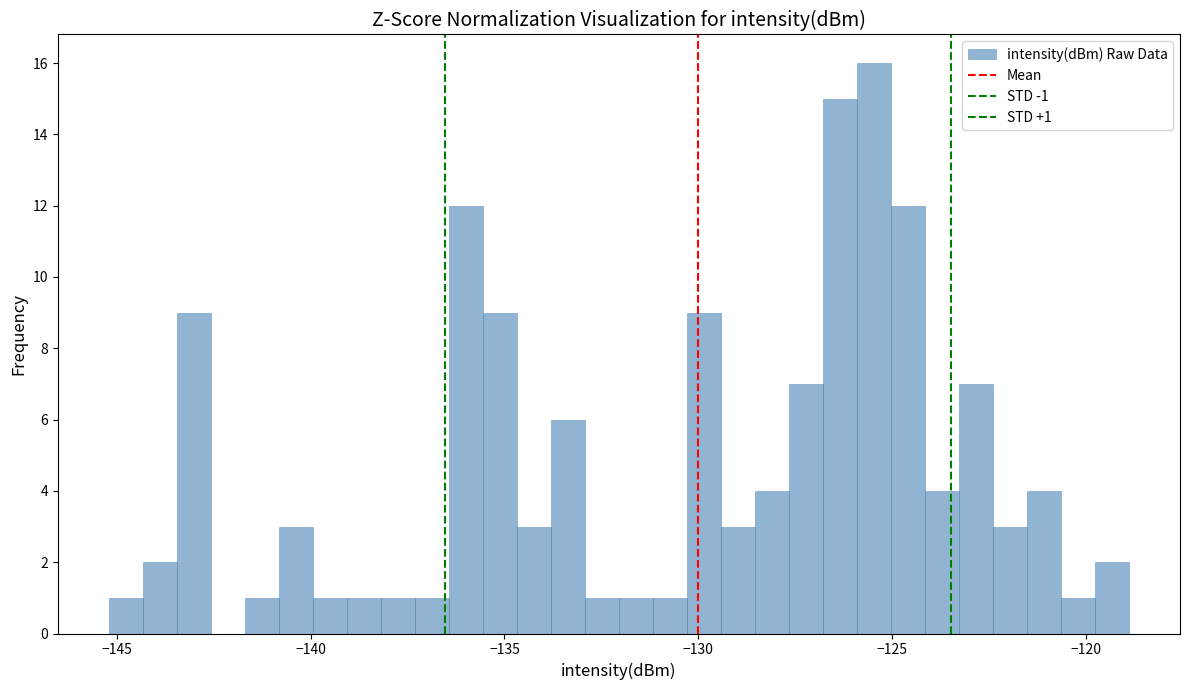

Read against the x-axis, roughly where is the centre of the tallest bar?

-125.5